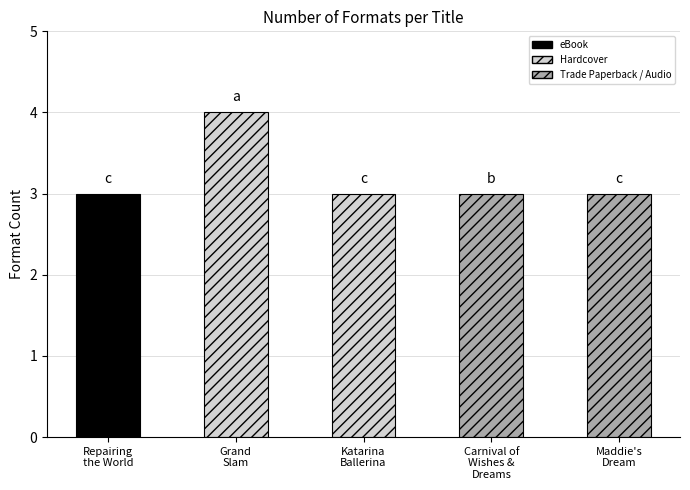

Reading left to right, transcribe all the data shown in this chart.

3	4	3	3	3